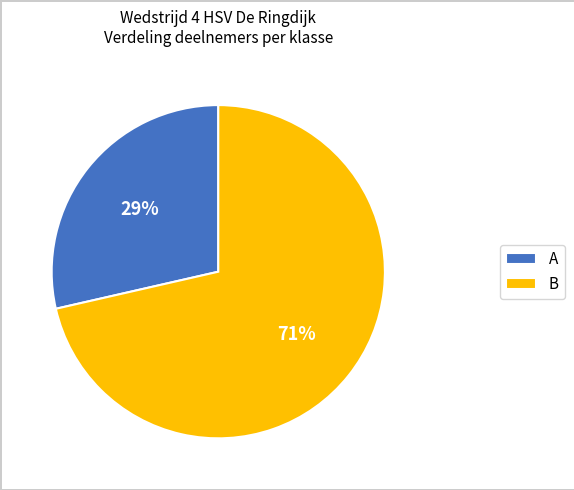

Count the number of slices in the pie.

2